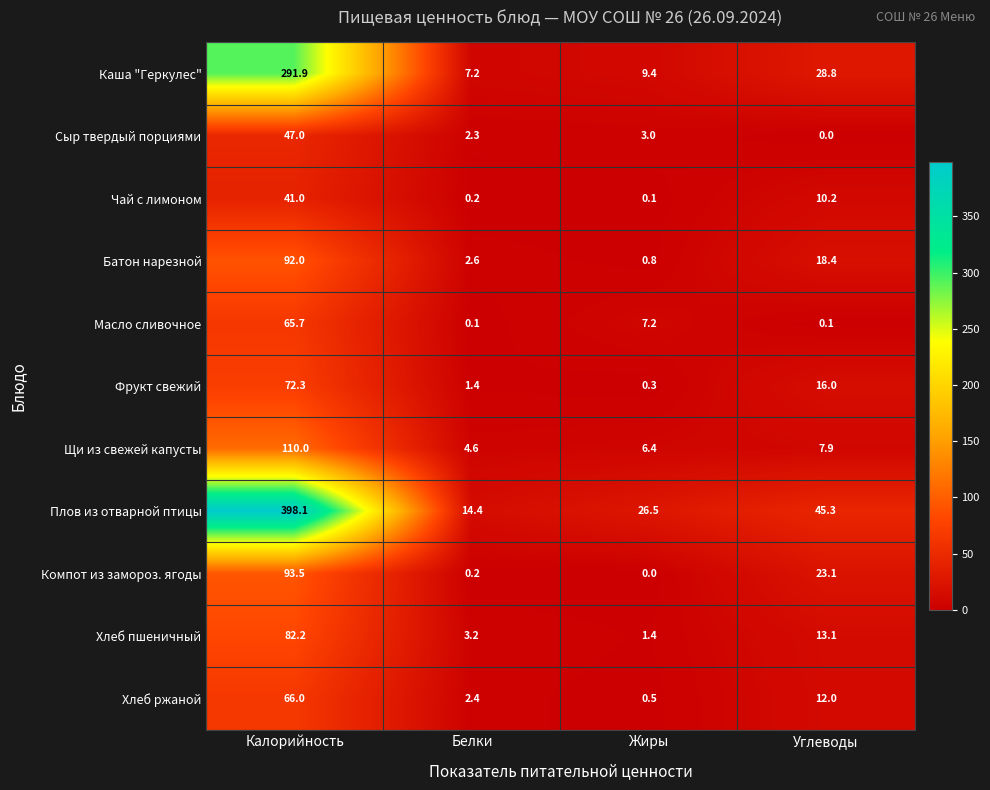

Is the value of Плов из отварной птицы at Углеводы greater than the value of Сыр твердый порциями at Белки?

Yes